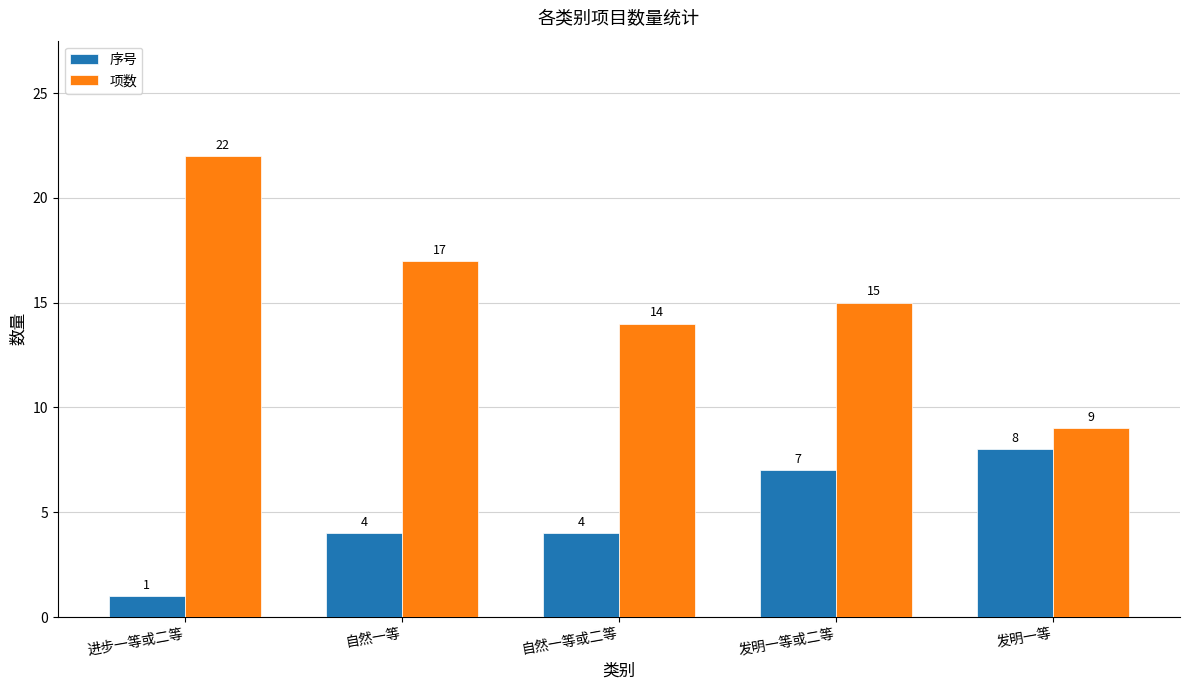

Reading left to right, what are all the values shown in this chart?

序号: 进步一等或二等=1	自然一等=4	自然一等或二等=4	发明一等或二等=7	发明一等=8
项数: 进步一等或二等=22	自然一等=17	自然一等或二等=14	发明一等或二等=15	发明一等=9